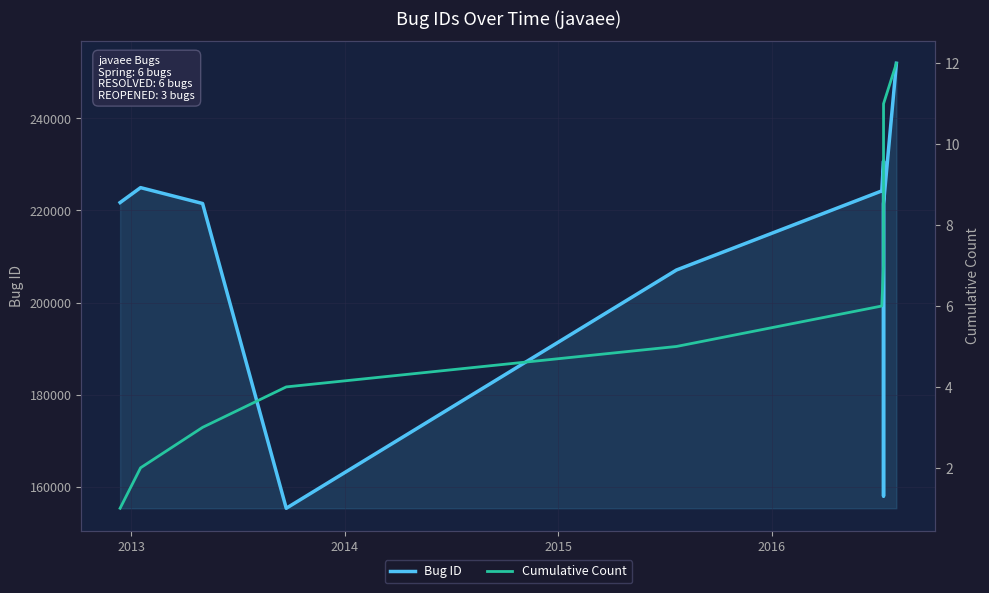

Where does the Bug ID series first go above 221726?

2013